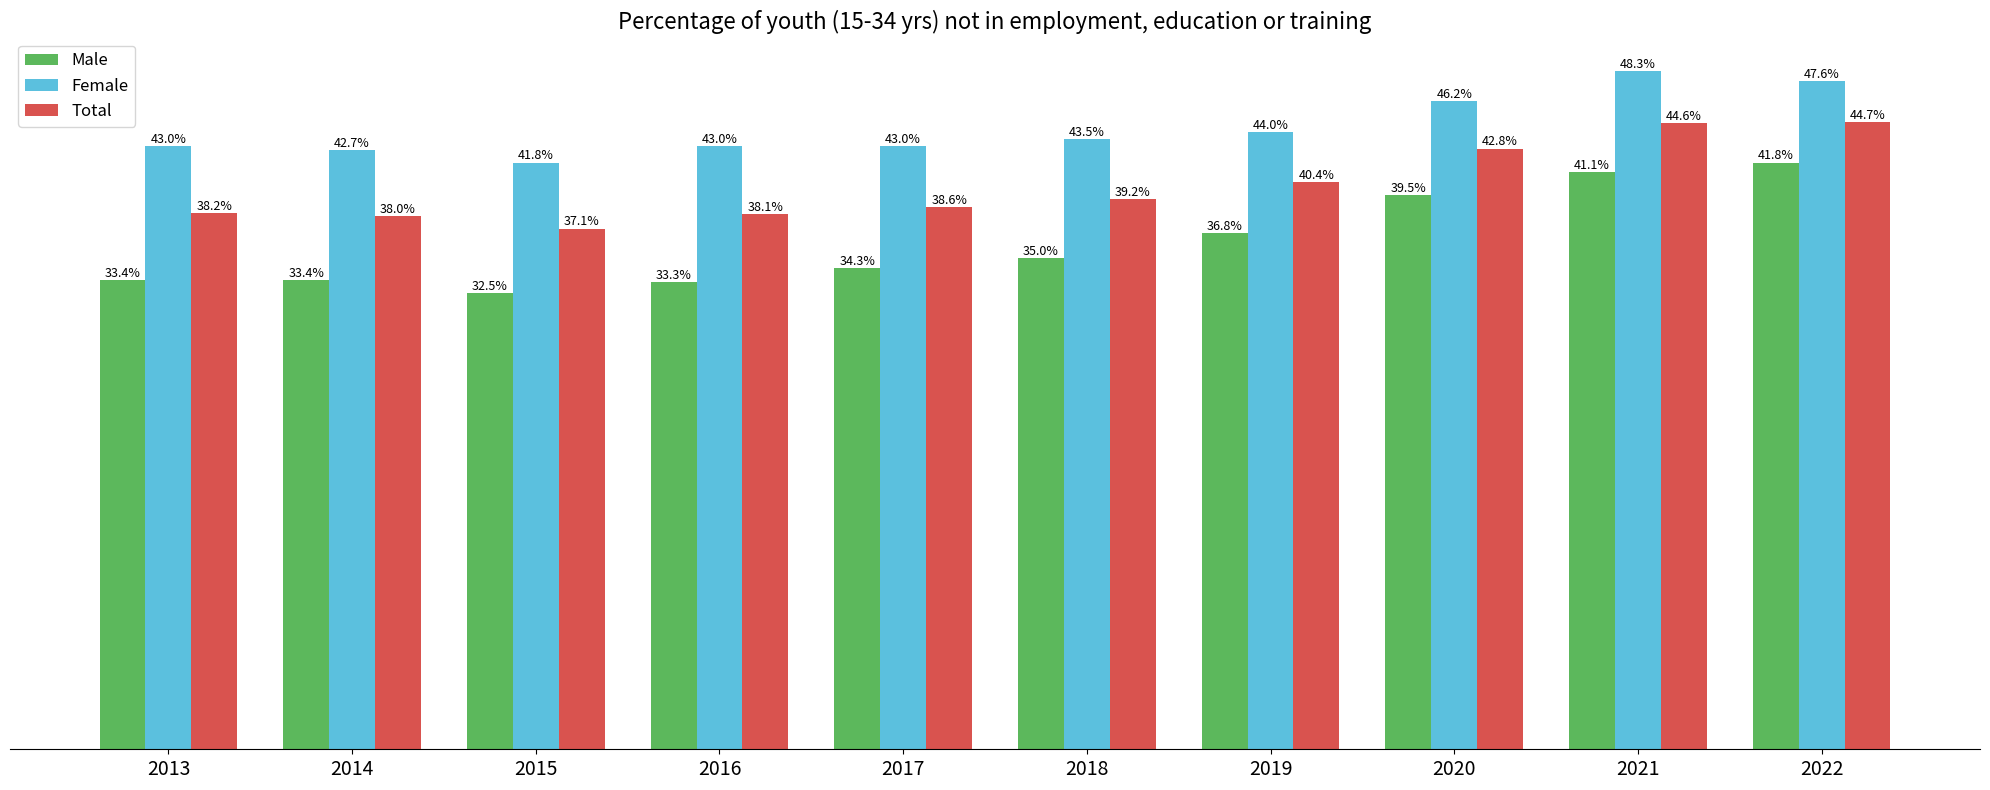

List the series in order of their overall mean, lowest first.

Male, Total, Female